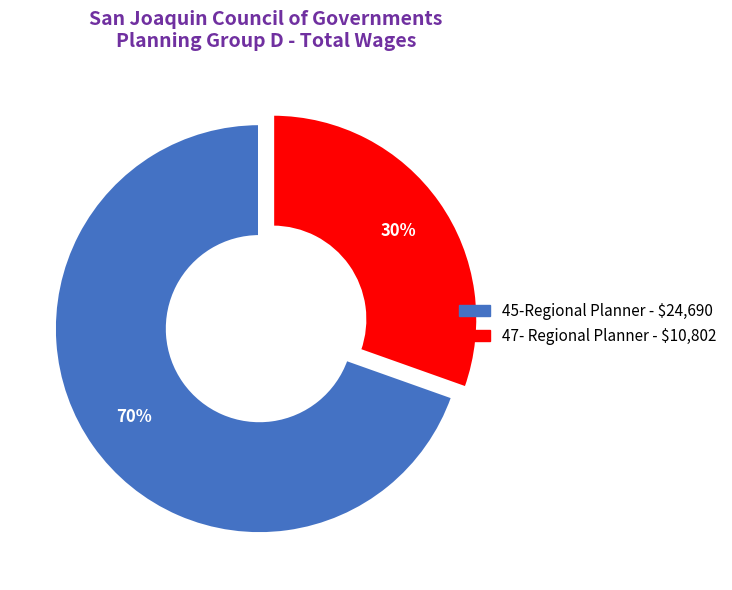

The 45-Regional Planner slice represents 83% of the pie. True or false?

False